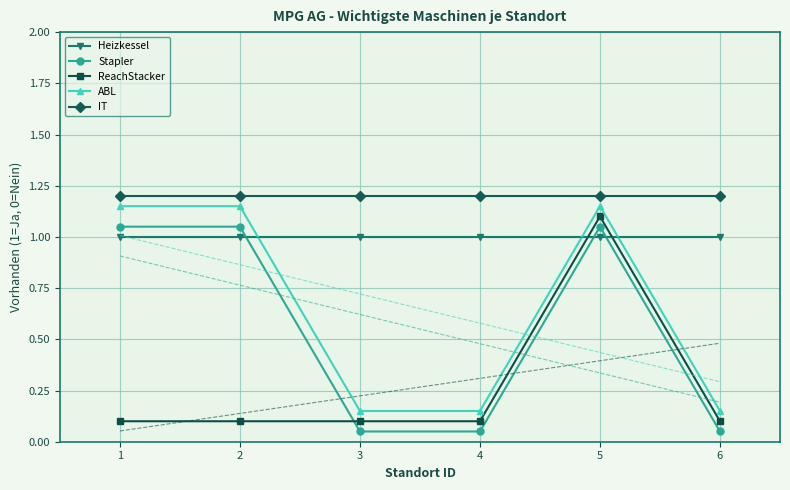

Reading left to right, extract all data points from this chart.

Heizkessel: 1.0	1.0	1.0	1.0	1.0	1.0
Stapler: 1.1	1.1	0.1	0.1	1.1	0.1
ReachStacker: 0.1	0.1	0.1	0.1	1.1	0.1
ABL: 1.1	1.1	0.2	0.2	1.1	0.2
IT: 1.2	1.2	1.2	1.2	1.2	1.2